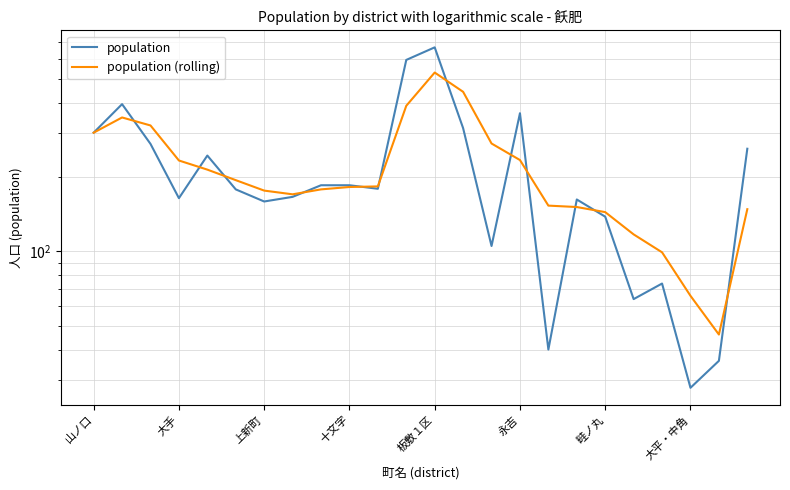

What are all the series names shown in the legend?

population, population (rolling)